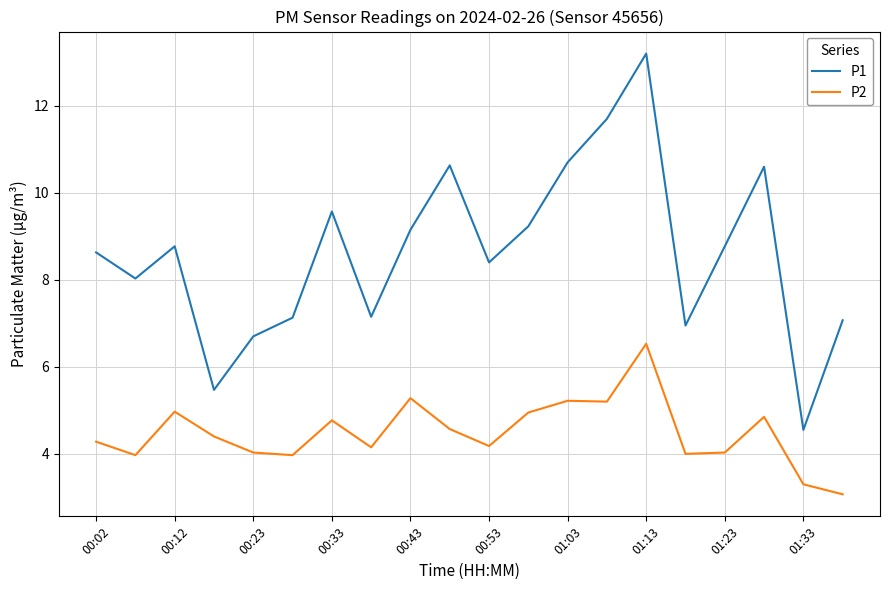

What is the greatest value displayed?

13.2